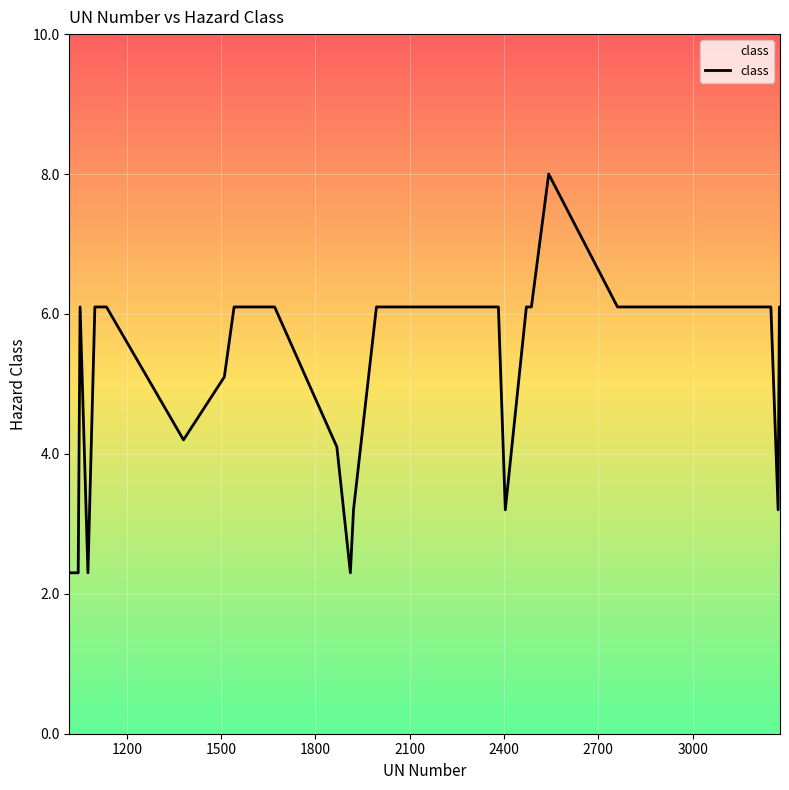

How many lines are shown in the chart?

1